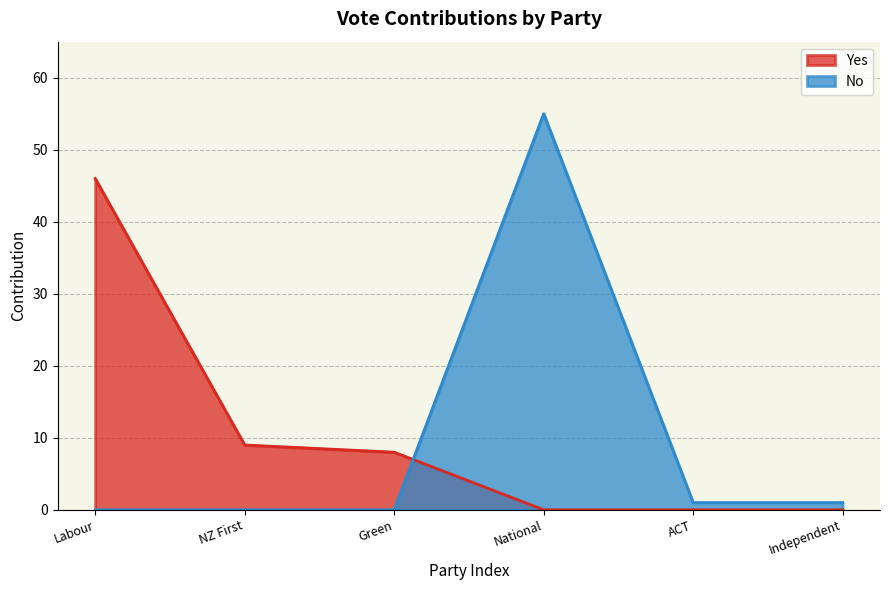

What is the difference between the maximum and minimum values in the No series?

55